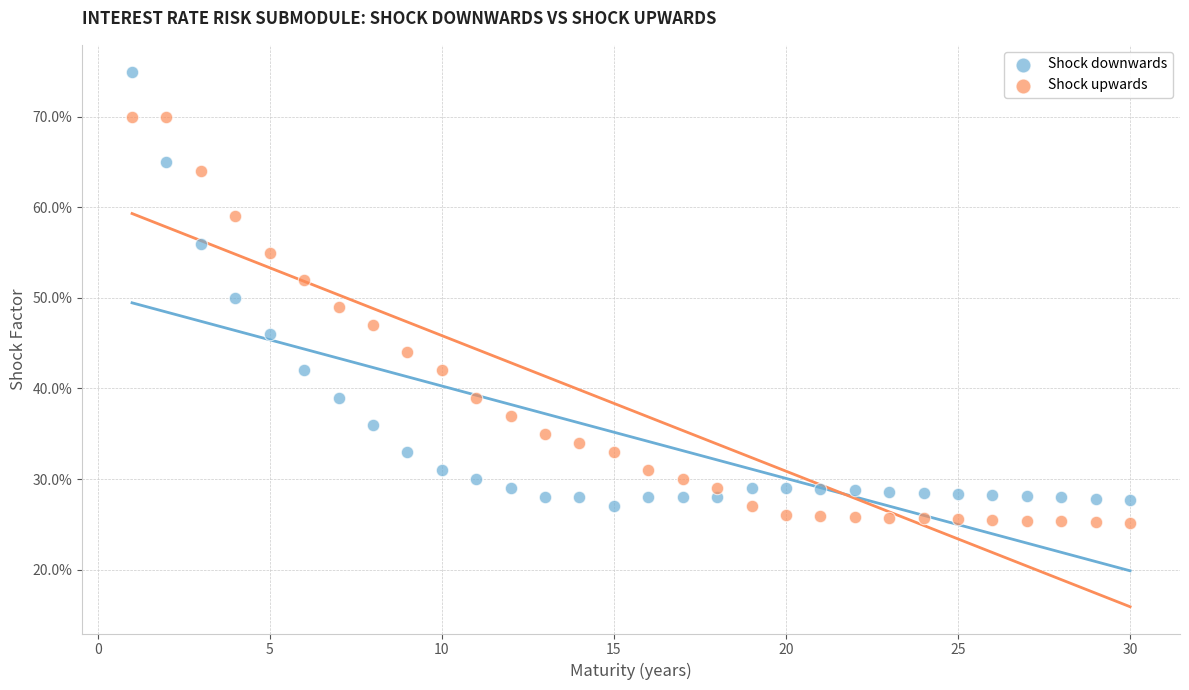

What are all the series names shown in the legend?

Shock downwards, Shock upwards